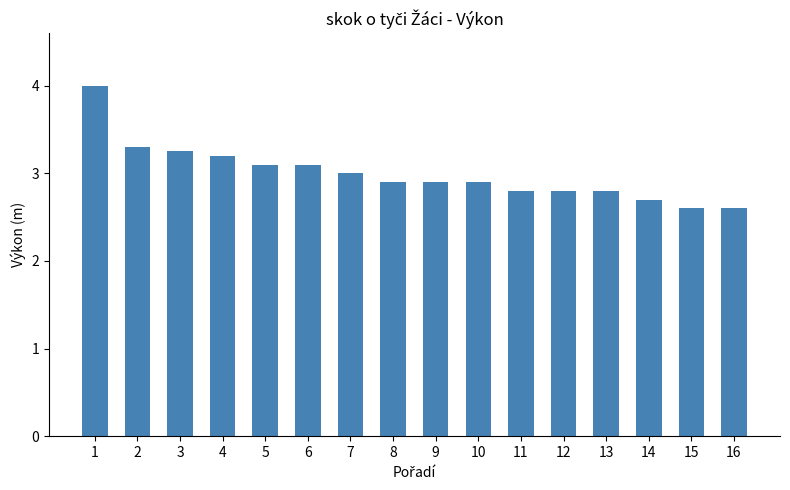

What is the value of the 11th bar from the left?

2.8